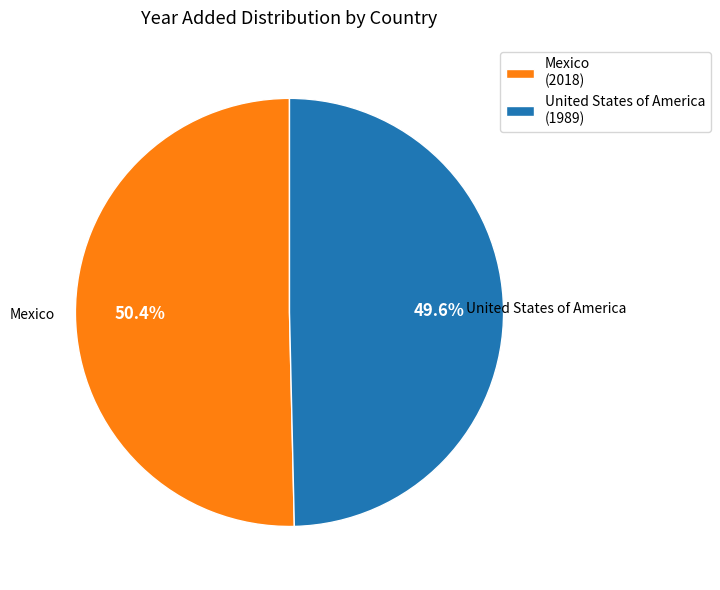

Rank the categories by value from highest to lowest.

Mexico, United States of America